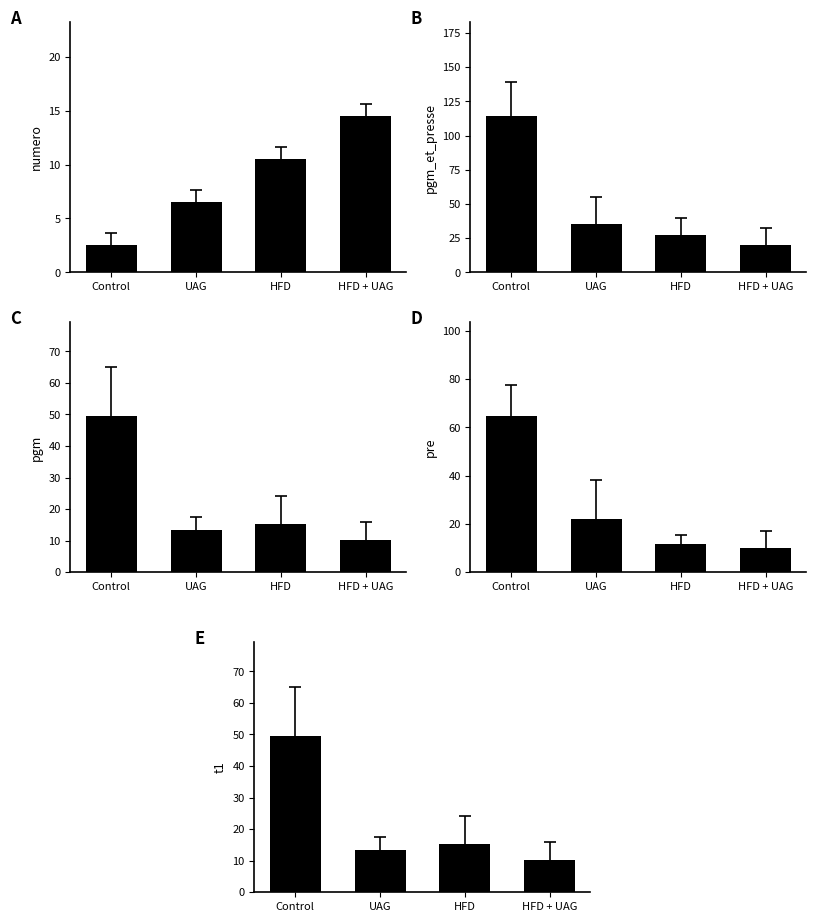

Which series changed the most between Control and HFD + UAG?

pgm_et_presse